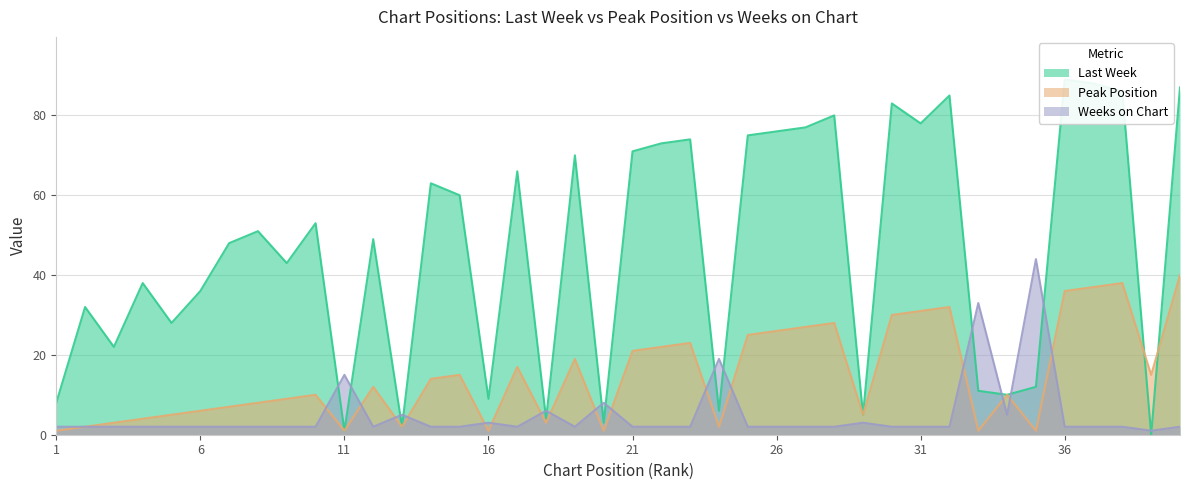

What value does the Peak Position series have at 34, to the nearest 10?

10